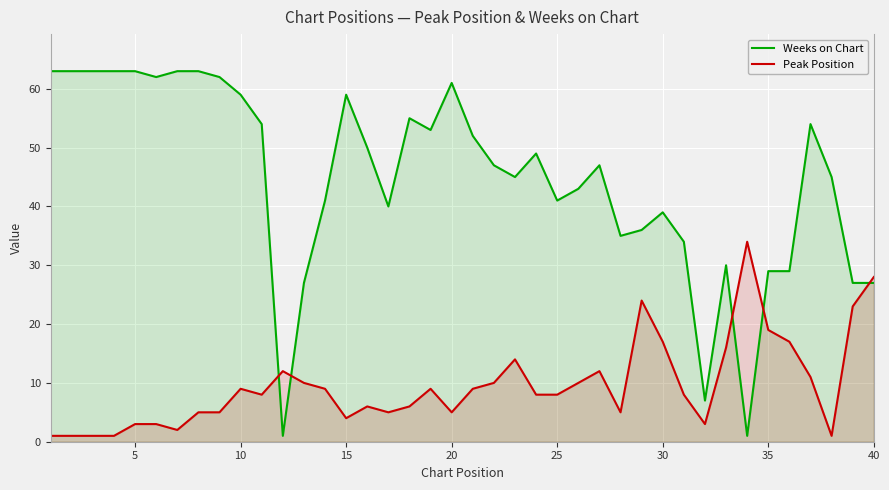

Rank the series by their average value, from lowest to highest.

Peak Position, Weeks on Chart